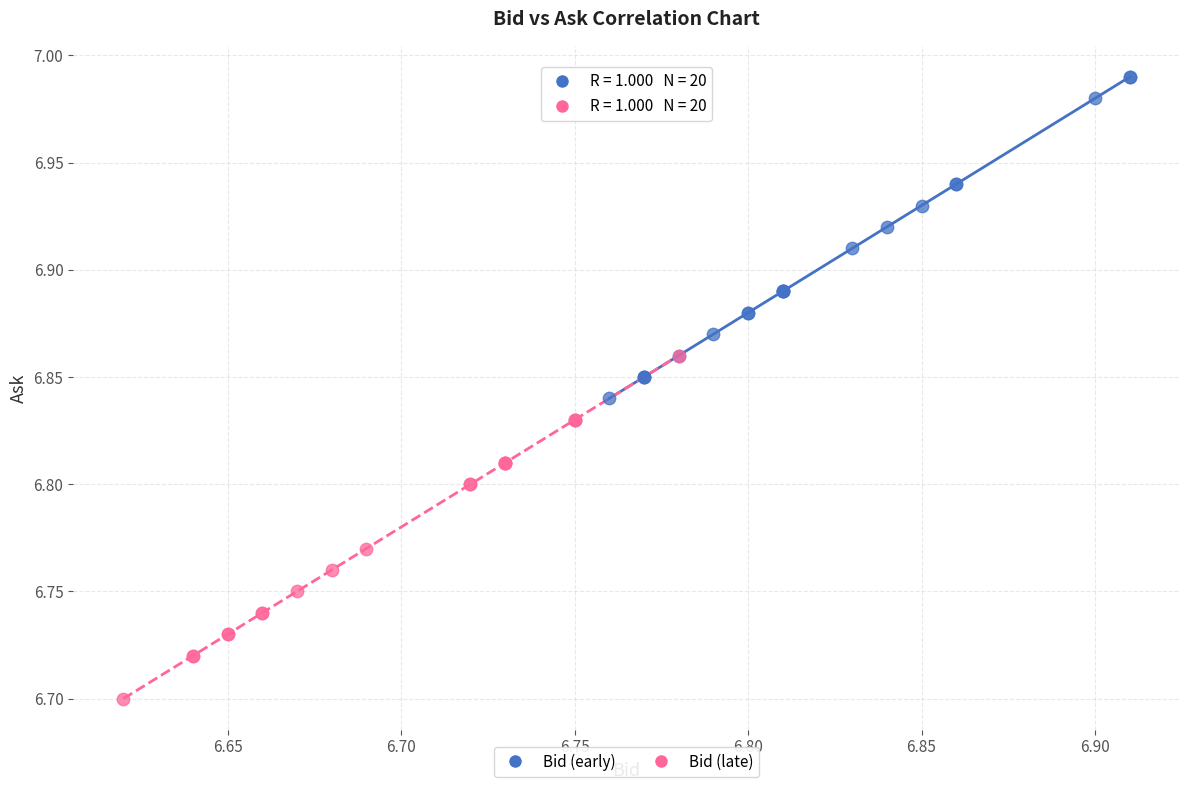

Which series reaches the minimum Y coordinate?

Bid (late)